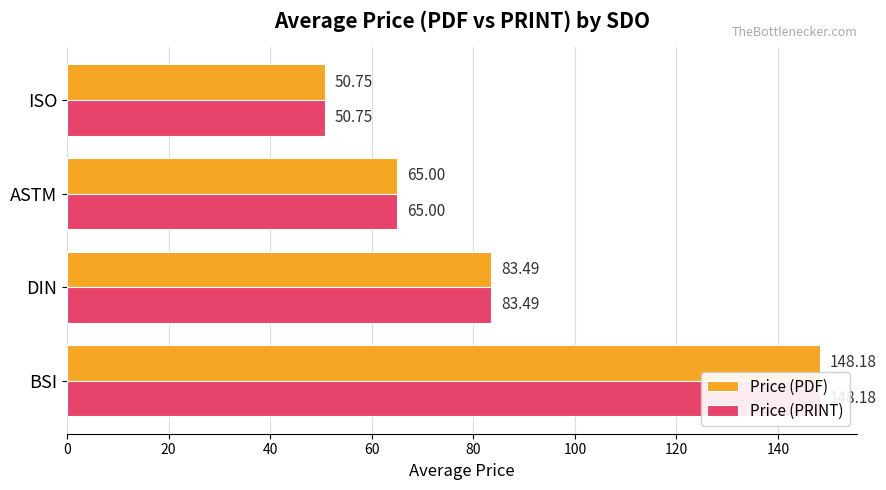

What is the average value of the Price (PDF) series?

86.9